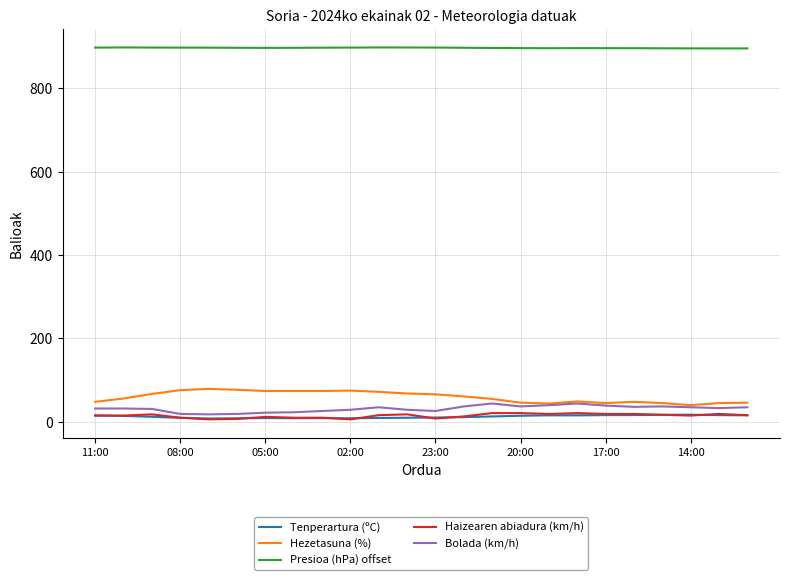

Which series has the largest total across all categories?

Presioa (hPa) offset